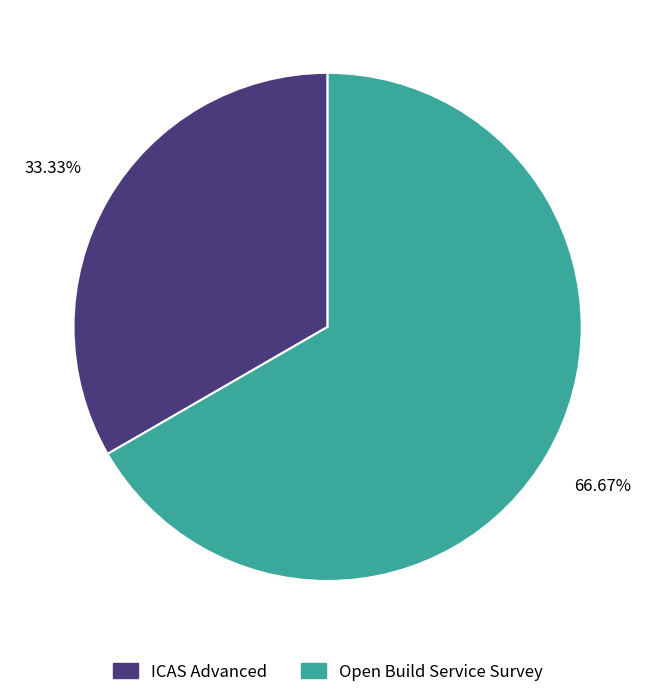

Approximately how many times larger is the value at Open Build Service Survey compared to ICAS Advanced?

2.0